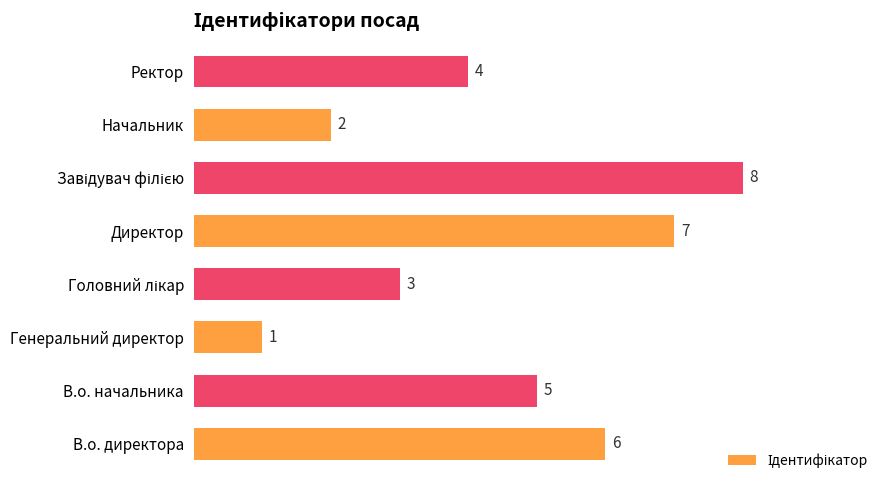

What is the sum of the values at В.о. директора and Ректор?

10